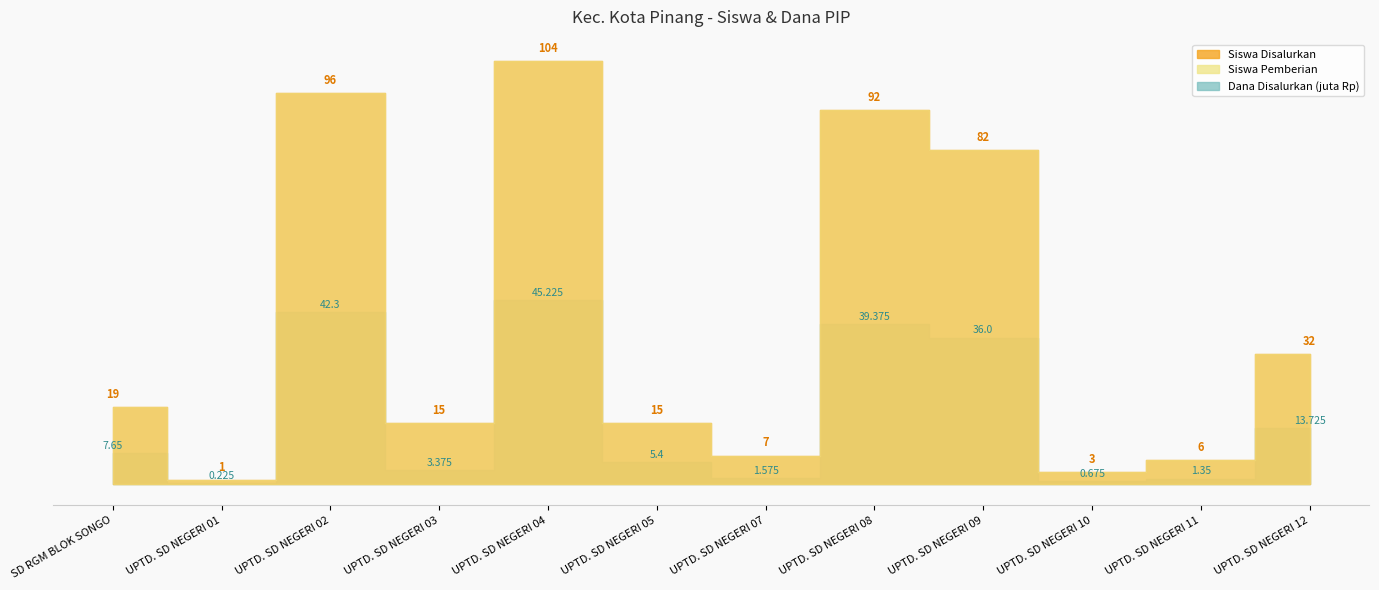

True or false: Siswa Disalurkan and Siswa Pemberian cross at least once.

False